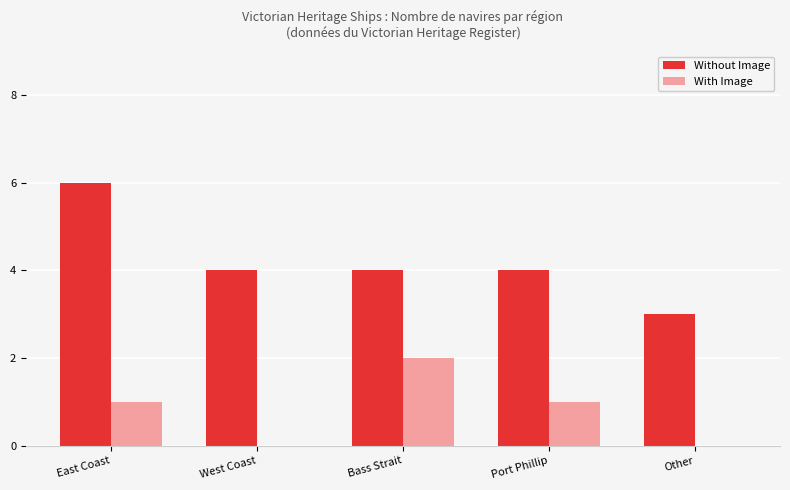

What is the maximum value shown in the chart?

6